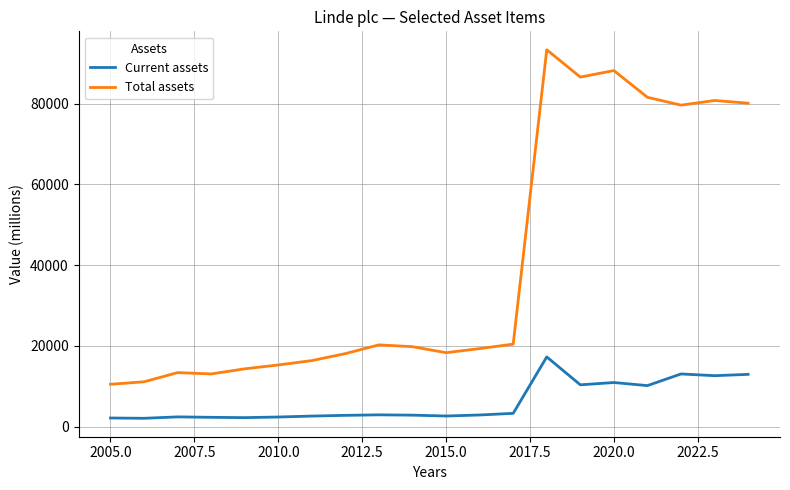

What is the smallest value displayed?

2059